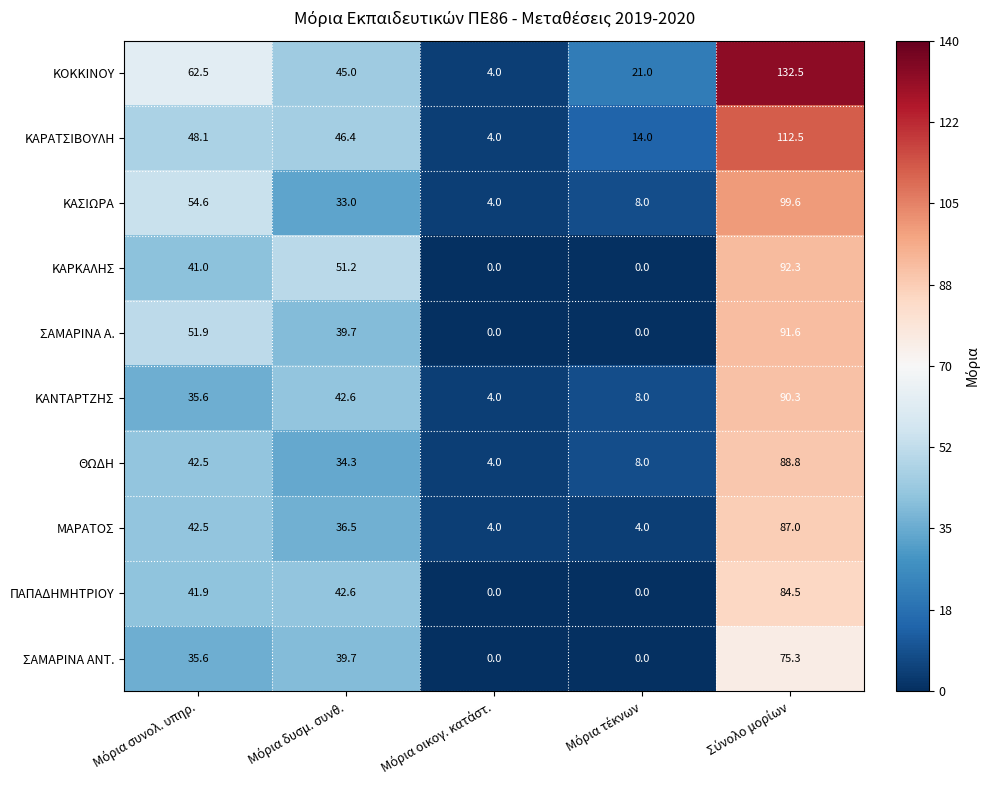

Which series has the largest range (max minus min)?

ΚΟΚΚΙΝΟΥ